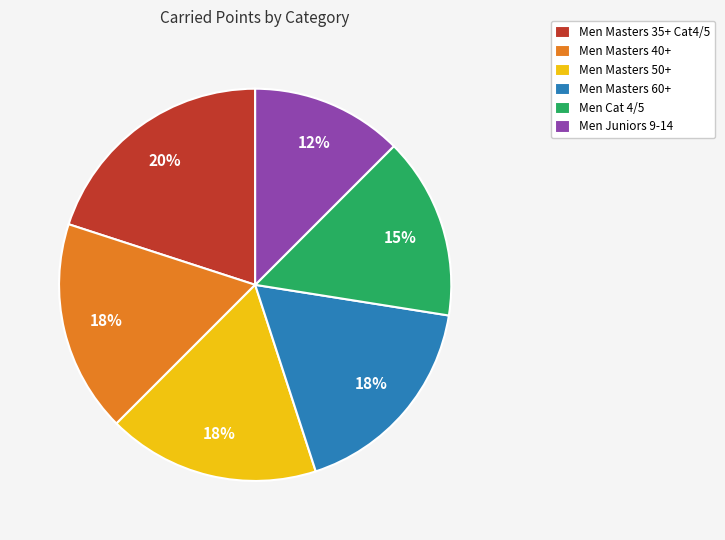

Is the sum of Men Cat 4/5 and Men Masters 35+ Cat4/5 greater than half?

No